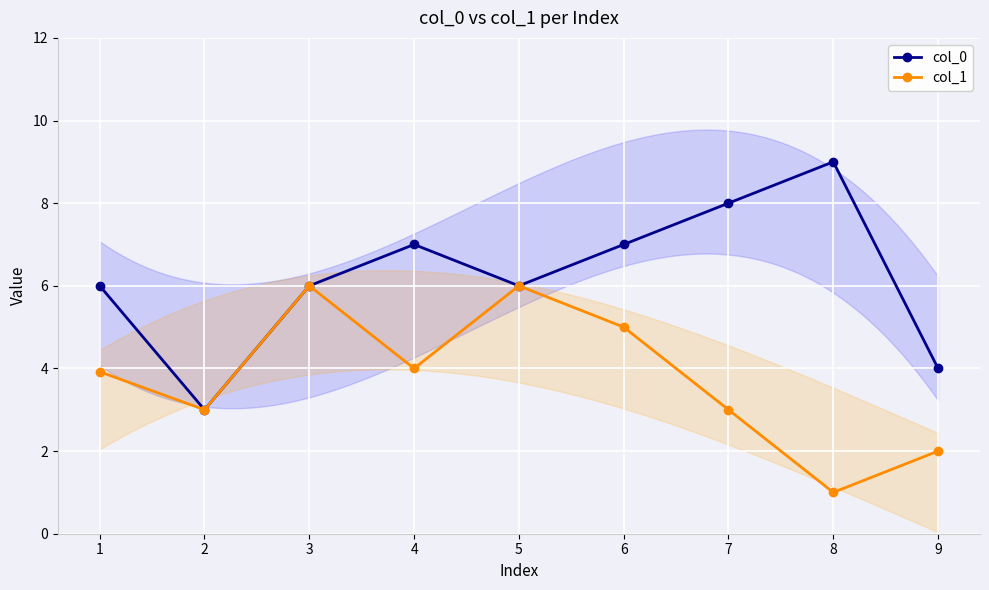

Is this an area chart (filled region under the line)?

No